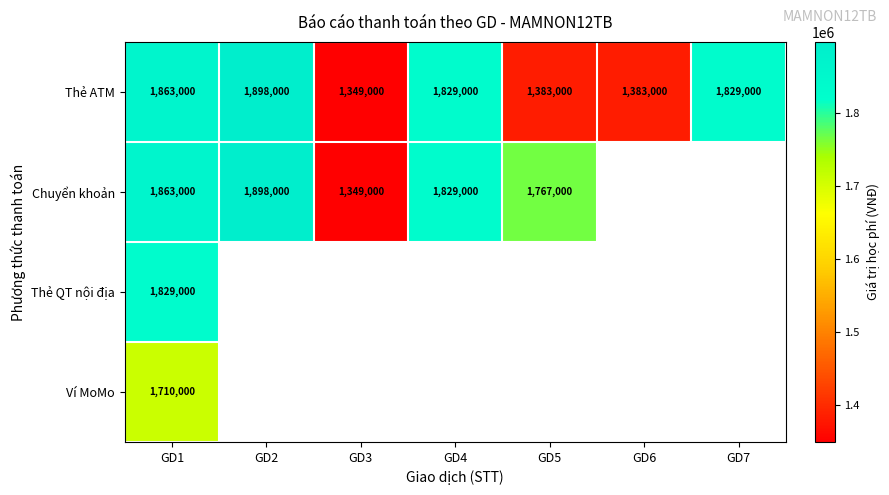

At which category is the sum across all series the highest?

GD1